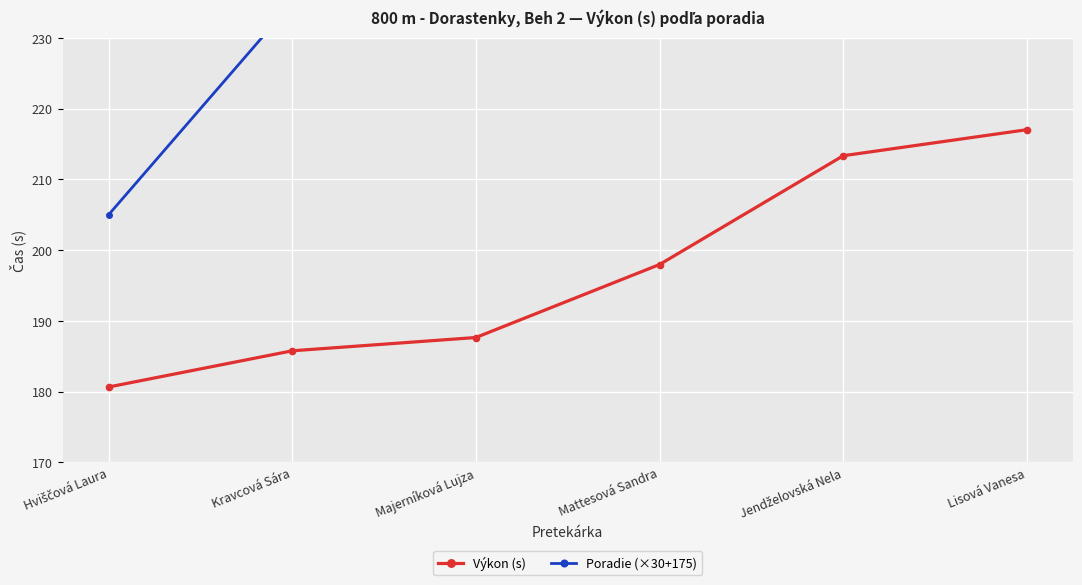

How many values in the Výkon (s) series are below 197?

3